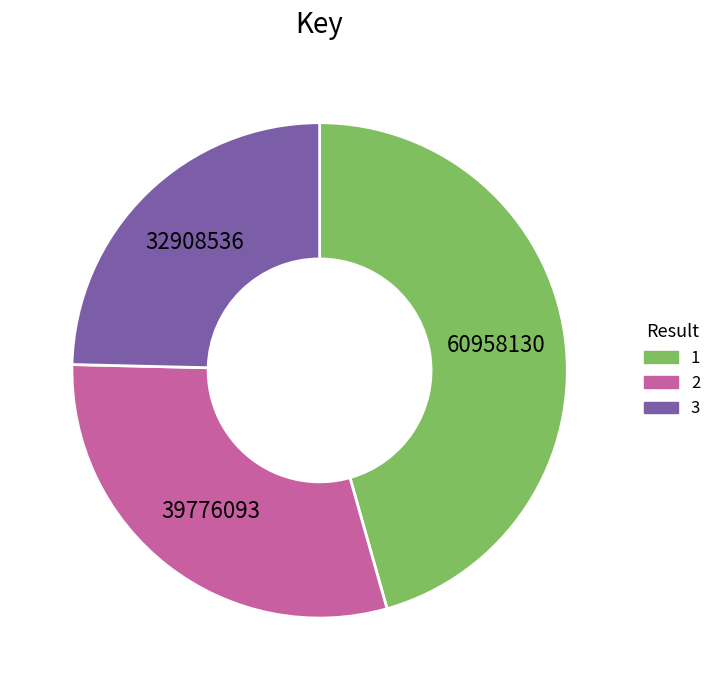

What is the smallest slice in the pie chart?

3